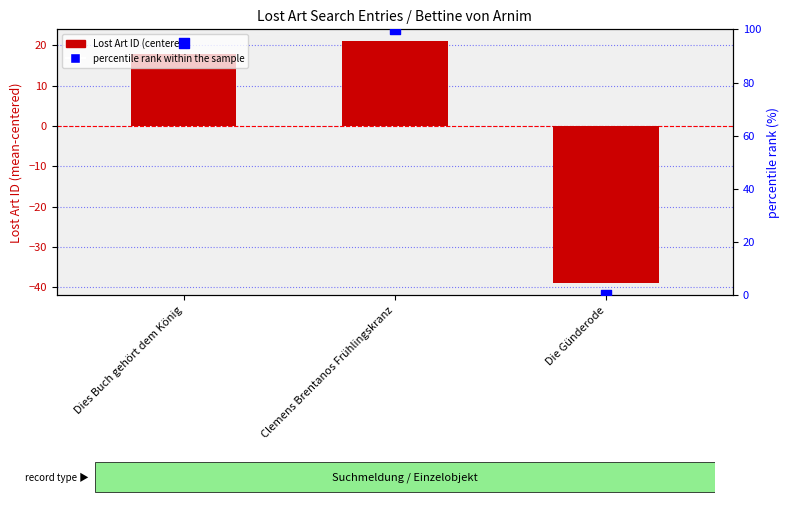

At how many categories does at least one series exceed 35?

2